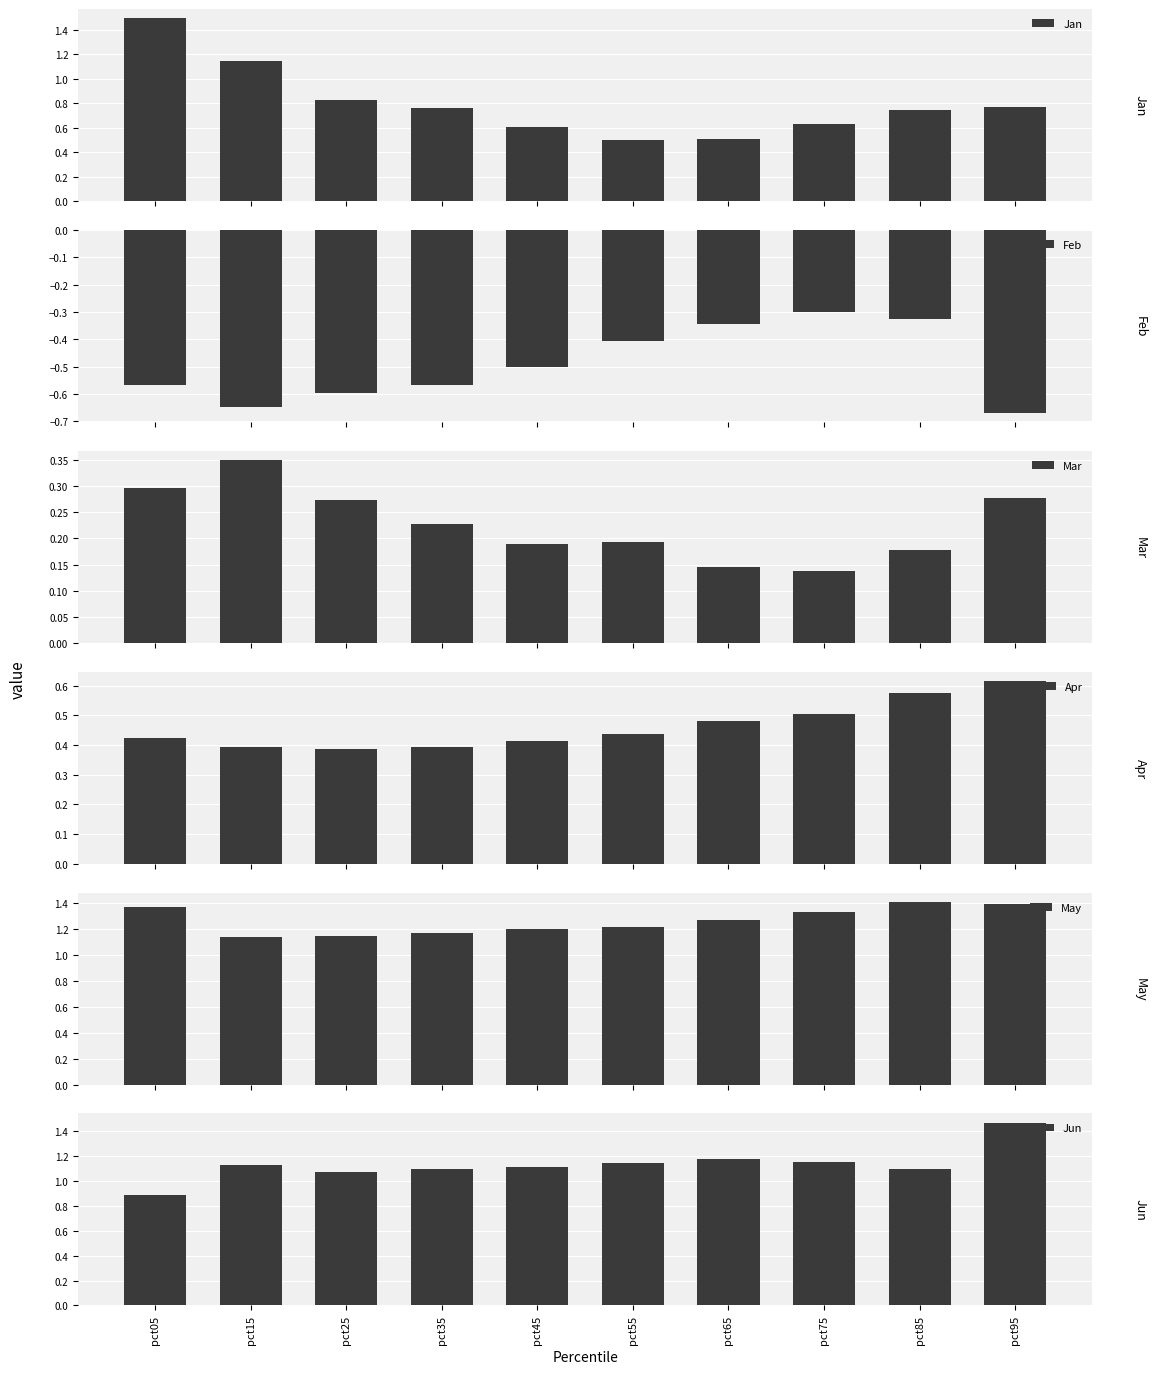

The Jun series shows 0.5 at pct15. True or false?

False